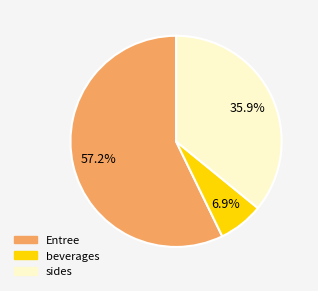

How many slices are in this pie chart?

3